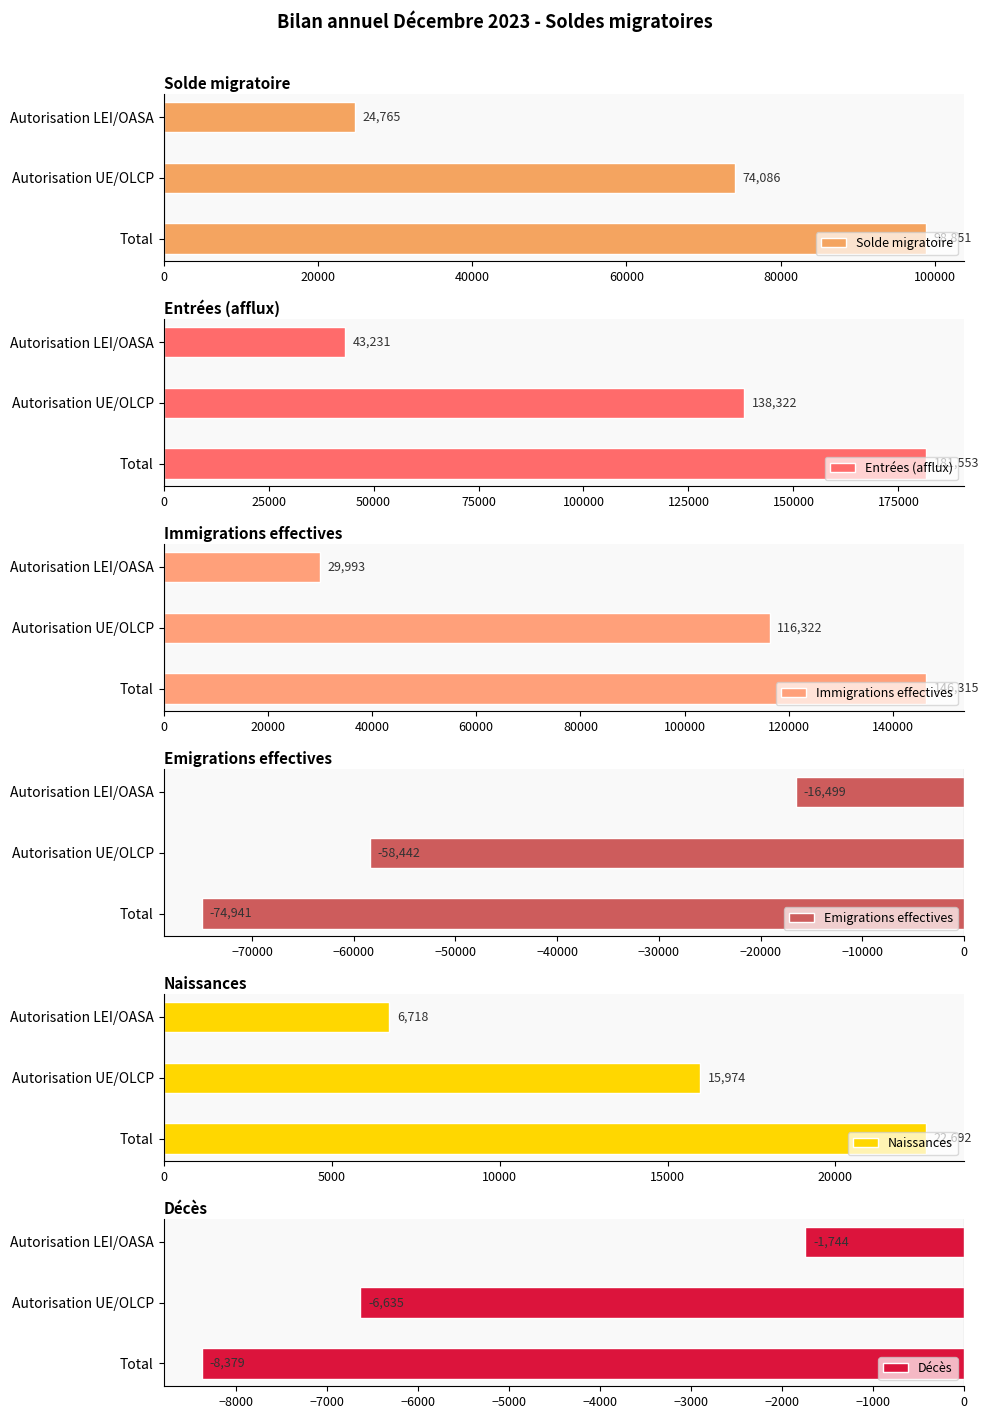

How many series are shown in this chart?

6